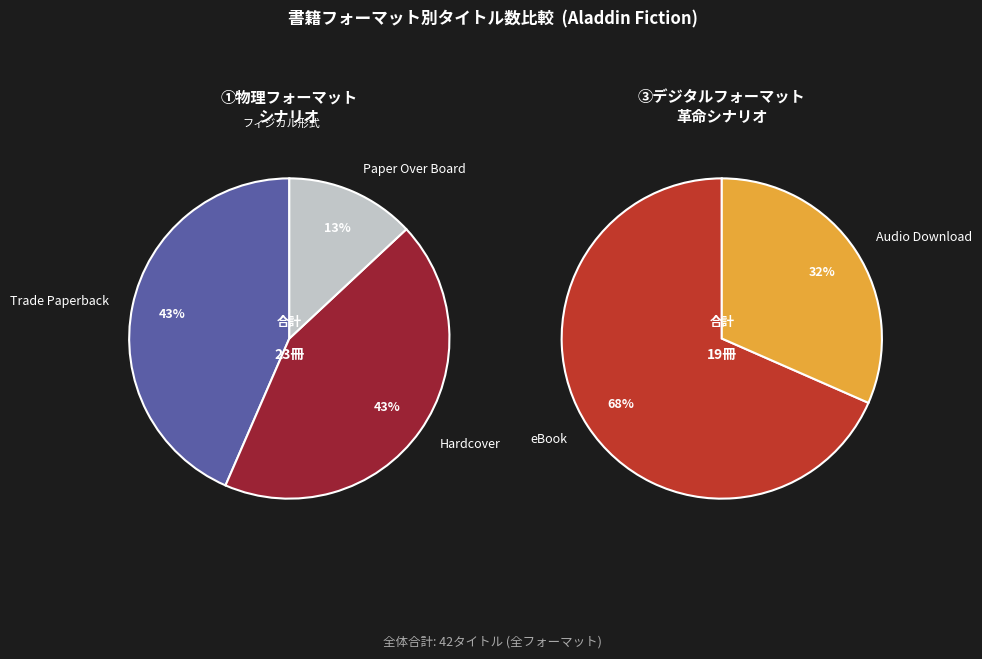

The 8 slice represents 1% of the pie. True or false?

False